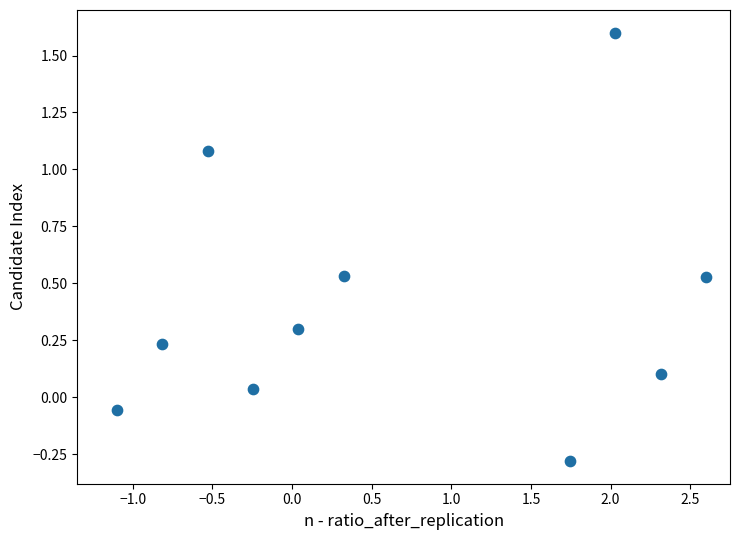

What is the average X value?

0.6